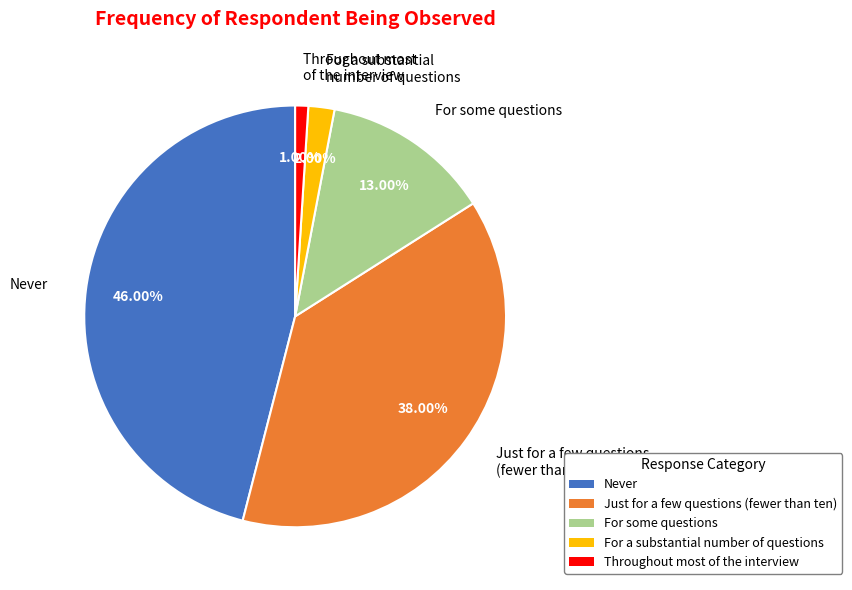

How many slices are in this pie chart?

5